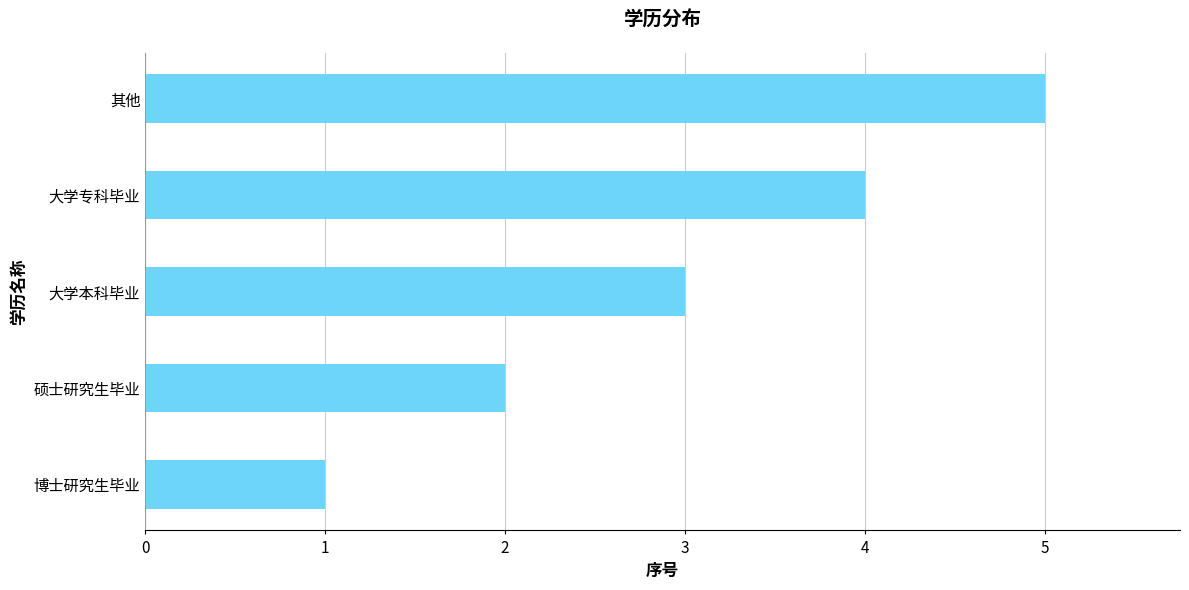

Does the chart contain stacked bars?

No